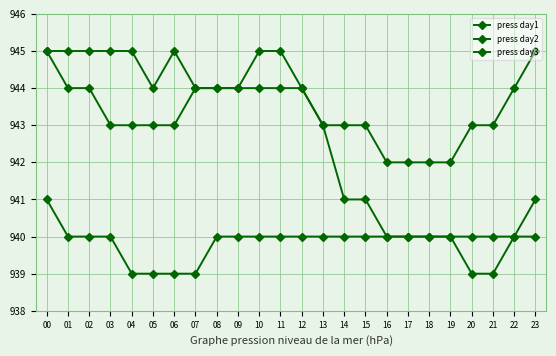

How many data points does each series have?

24